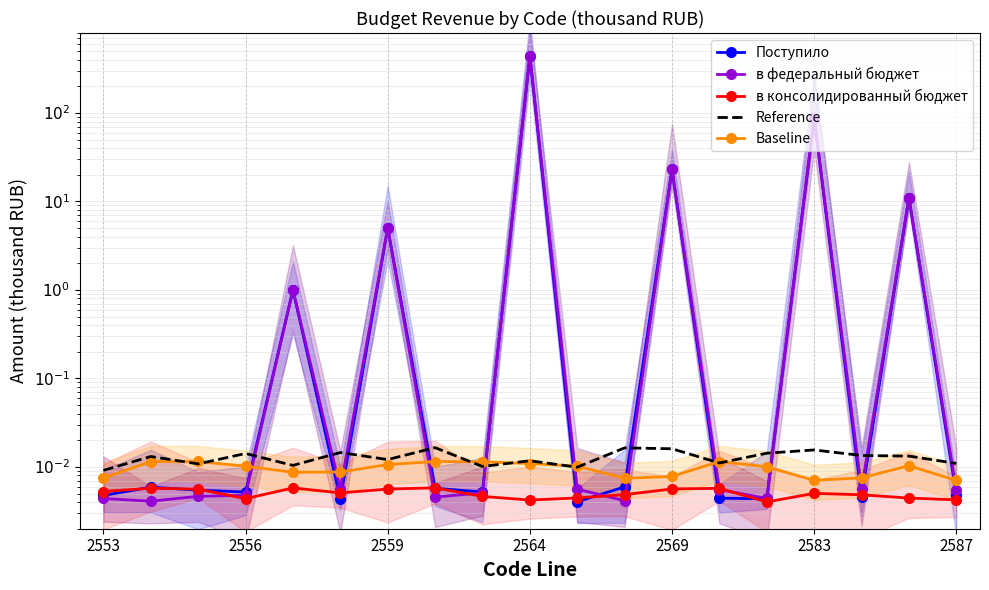

At which label does в консолидированный бюджет reach its peak?

7